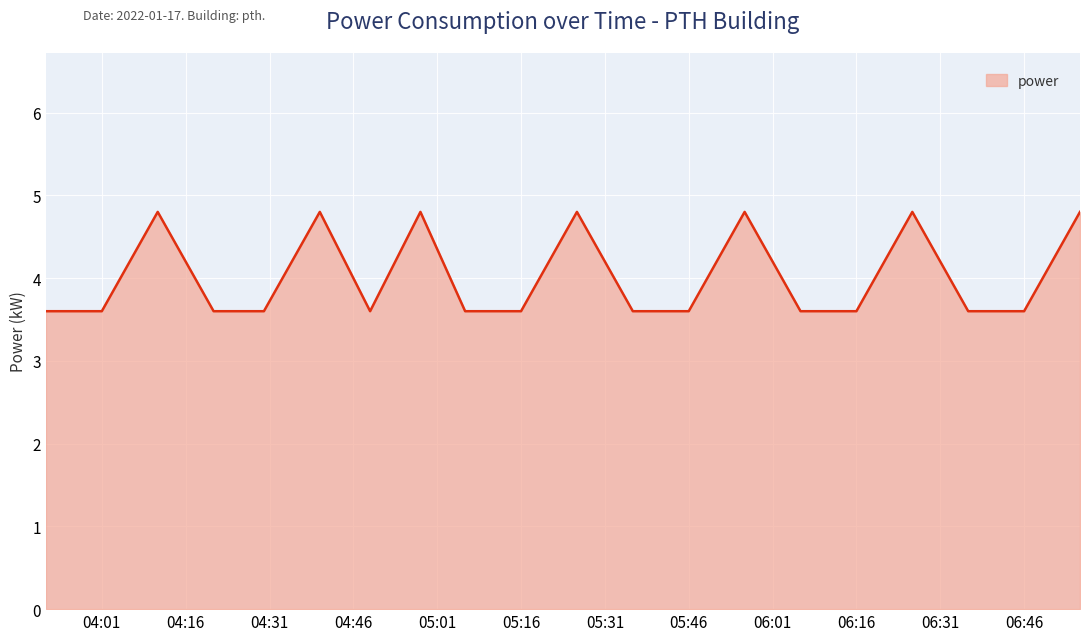

What is the difference between the maximum and minimum values?

1.2